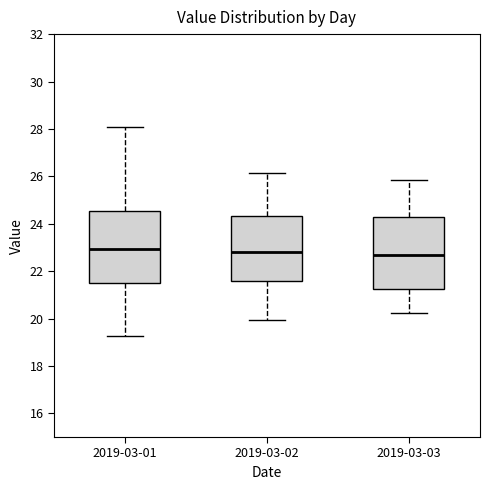

Reading left to right, transcribe this box plot: for each box, give where its median line is, the range the box spans, and where its two whiskers end, as read against the y-axis. The values are not printed on the chart, so give them approximately, as read against the axis.

2019-03-01: median 23.0, box 21.6 to 24.6, whiskers 19.2 to 28.0
2019-03-02: median 22.8, box 21.6 to 24.4, whiskers 20.0 to 26.2
2019-03-03: median 22.6, box 21.2 to 24.2, whiskers 20.2 to 25.8